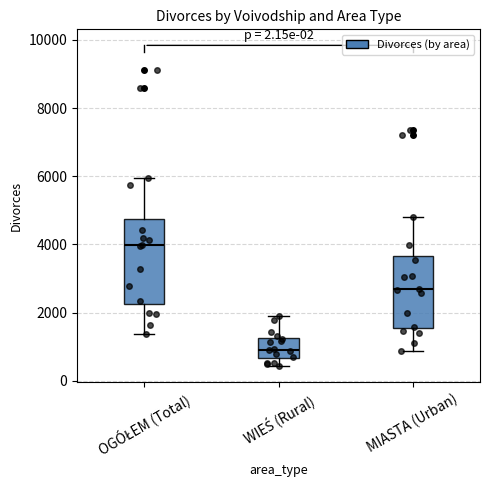

Which box has the highest median line?

OGÓŁEM (Total)